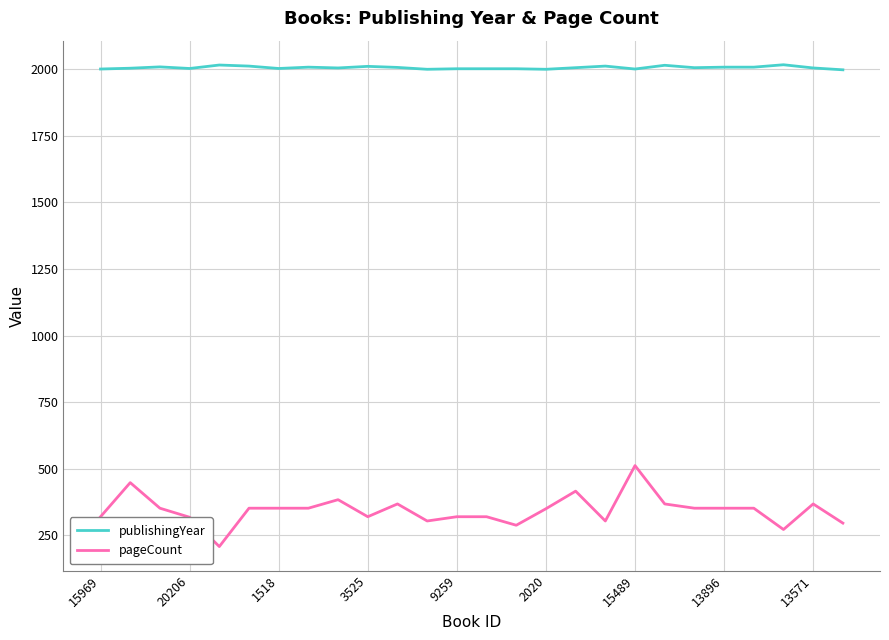

True or false: publishingYear and pageCount intersect in this chart.

False